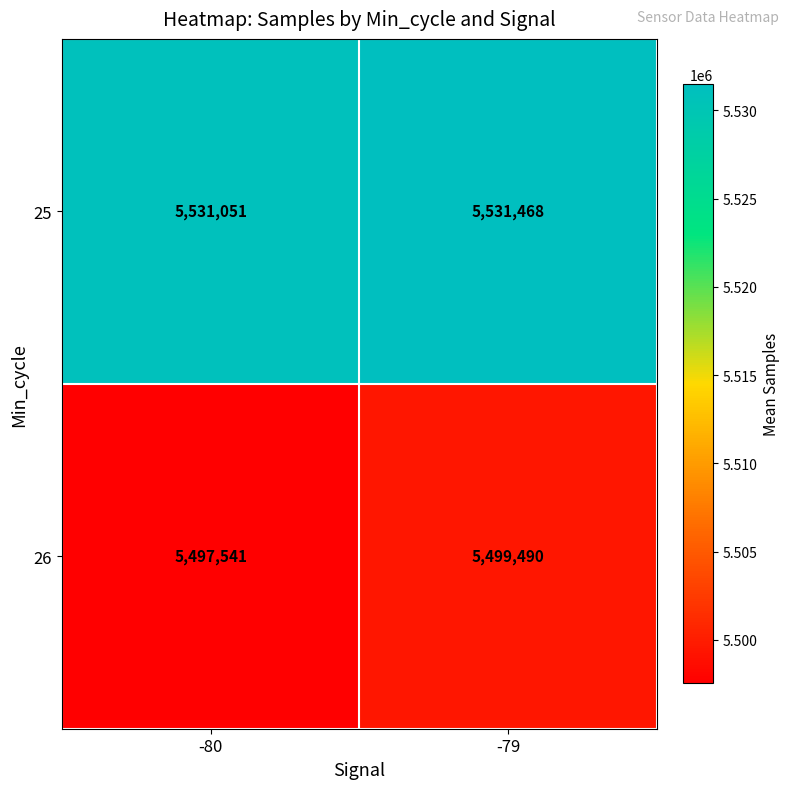

Which series has the largest range (max minus min)?

26